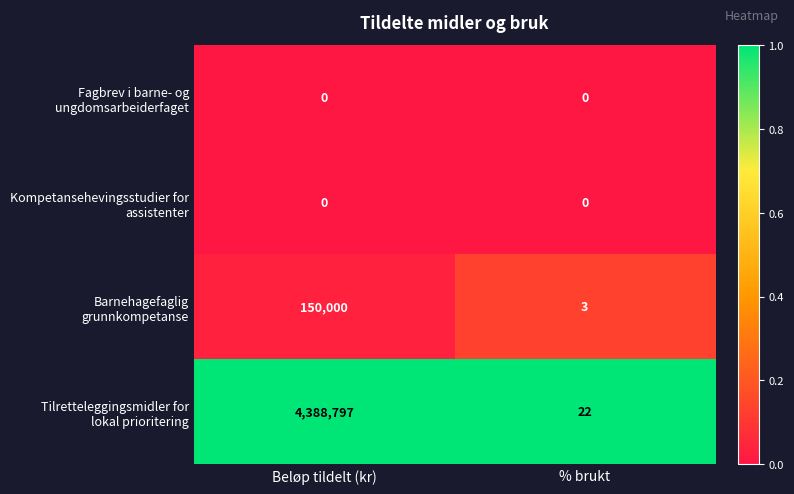

What is the difference between the highest and lowest values at Beløp tildelt (kr)?

4388797